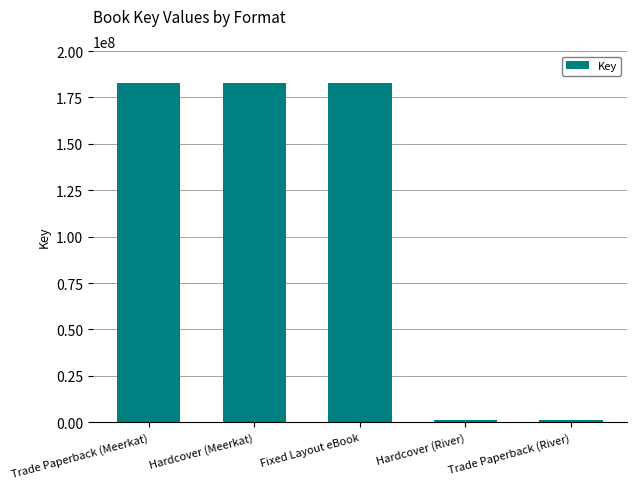

What is the approximate value at Trade Paperback (River), to the nearest 50?

1205500